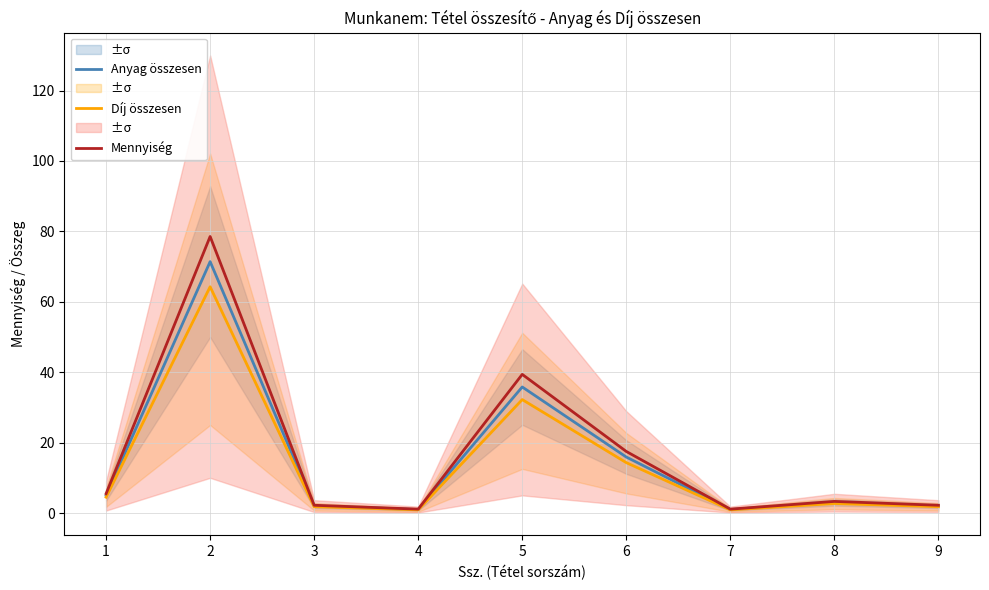

What is the spread (max minus min) of values at 5?

7.2